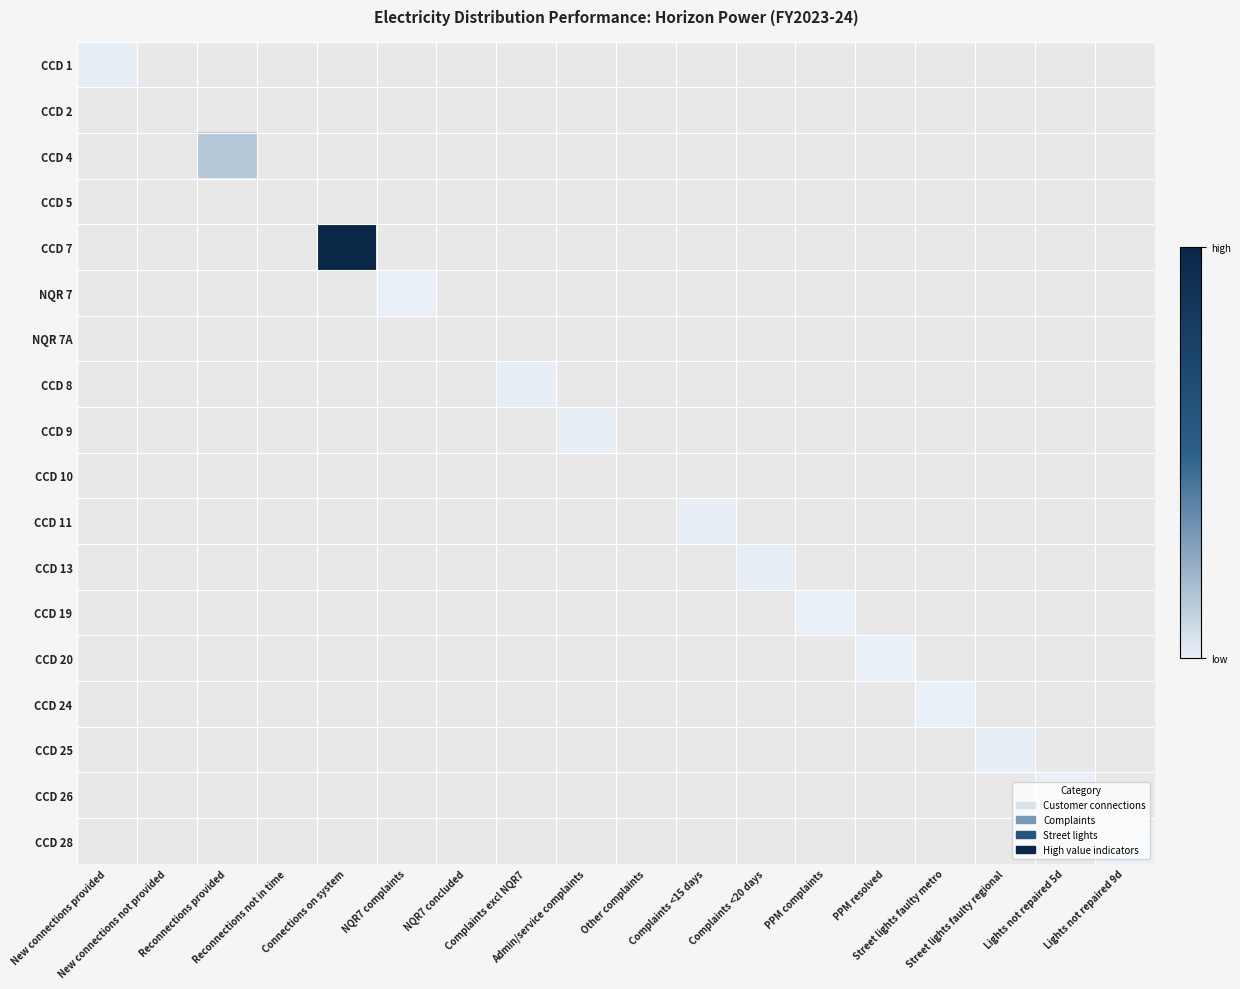

What is the greatest value displayed?

53694